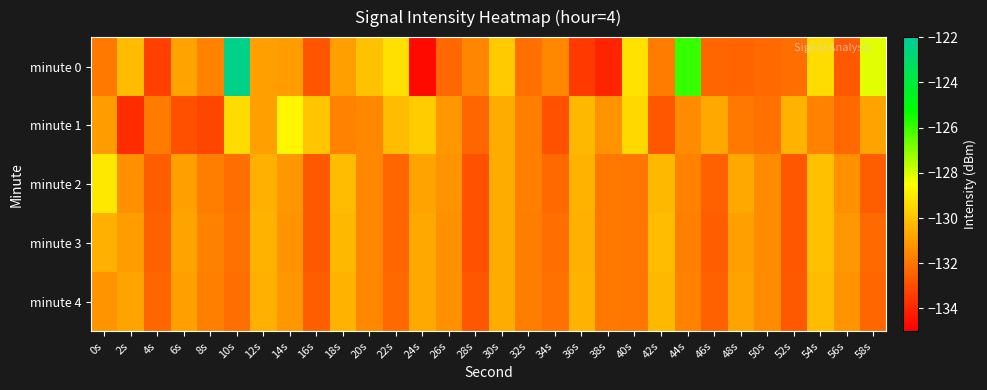

Reading left to right, extract all data points from this chart.

minute 0: 0s=-131.9	2s=-130.2	4s=-133.3	6s=-130.8	8s=-131.7	10s=-122.4	12s=-130.9	14s=-131.0	16s=-132.8	18s=-130.9	20s=-130.1	22s=-129.3	24s=-134.7	26s=-132.3	28s=-131.6	30s=-129.8	32s=-132.1	34s=-131.5	36s=-133.5	38s=-134.1	40s=-129.3	42s=-131.8	44s=-125.9	46s=-132.4	48s=-132.5	50s=-132.3	52s=-132.2	54s=-129.4	56s=-132.7	58s=-128.1
minute 1: 0s=-131.0	2s=-133.9	4s=-131.8	6s=-133.0	8s=-133.2	10s=-129.4	12s=-130.9	14s=-128.7	16s=-129.9	18s=-131.7	20s=-131.5	22s=-130.2	24s=-129.8	26s=-131.1	28s=-132.4	30s=-130.6	32s=-131.7	34s=-132.9	36s=-130.3	38s=-131.2	40s=-129.5	42s=-132.8	44s=-131.4	46s=-130.7	48s=-131.9	50s=-132.1	52s=-130.4	54s=-131.6	56s=-132.3	58s=-130.8
minute 2: 0s=-129.1	2s=-131.3	4s=-132.6	6s=-130.9	8s=-131.8	10s=-132.2	12s=-130.5	14s=-131.1	16s=-132.7	18s=-130.2	20s=-131.5	22s=-132.4	24s=-130.8	26s=-131.2	28s=-132.9	30s=-130.6	32s=-131.7	34s=-132.3	36s=-130.4	38s=-131.9	40s=-132.0	42s=-130.3	44s=-131.6	46s=-132.5	48s=-130.7	50s=-131.4	52s=-132.8	54s=-130.1	56s=-131.3	58s=-132.6
minute 3: 0s=-130.5	2s=-131.0	4s=-132.5	6s=-130.8	8s=-131.6	10s=-132.1	12s=-130.4	14s=-131.2	16s=-132.7	18s=-130.3	20s=-131.5	22s=-132.4	24s=-130.7	26s=-131.3	28s=-132.9	30s=-130.6	32s=-131.8	34s=-132.2	36s=-130.5	38s=-131.9	40s=-132.0	42s=-130.2	44s=-131.7	46s=-132.6	48s=-130.9	50s=-131.4	52s=-132.8	54s=-130.1	56s=-131.1	58s=-132.3
minute 4: 0s=-131.2	2s=-130.8	4s=-132.4	6s=-130.9	8s=-131.7	10s=-132.2	12s=-130.5	14s=-131.1	16s=-132.6	18s=-130.4	20s=-131.5	22s=-132.3	24s=-130.7	26s=-131.3	28s=-132.8	30s=-130.6	32s=-131.8	34s=-132.1	36s=-130.4	38s=-131.9	40s=-132.0	42s=-130.3	44s=-131.6	46s=-132.5	48s=-130.8	50s=-131.4	52s=-132.7	54s=-130.2	56s=-131.2	58s=-132.4